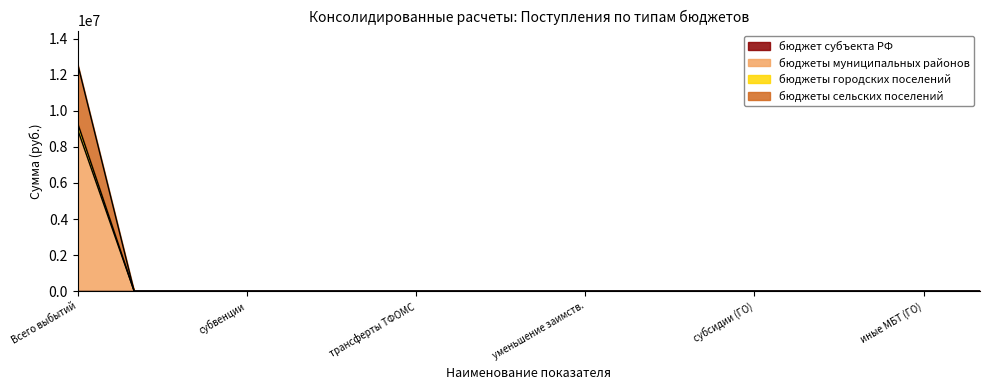

At which category is the sum across all series the highest?

Всего выбытий